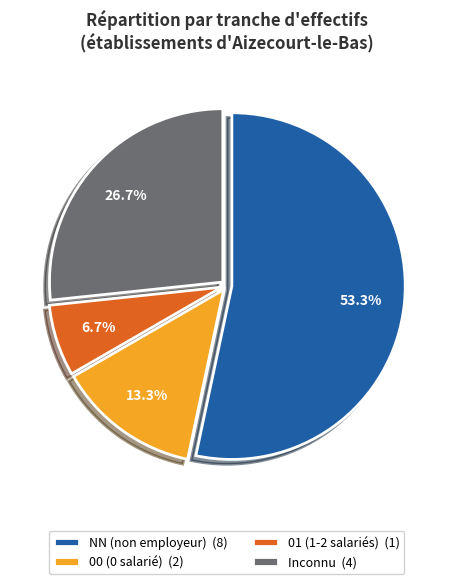

Does NN (non employeur) (8) represent more than half of the total?

Yes